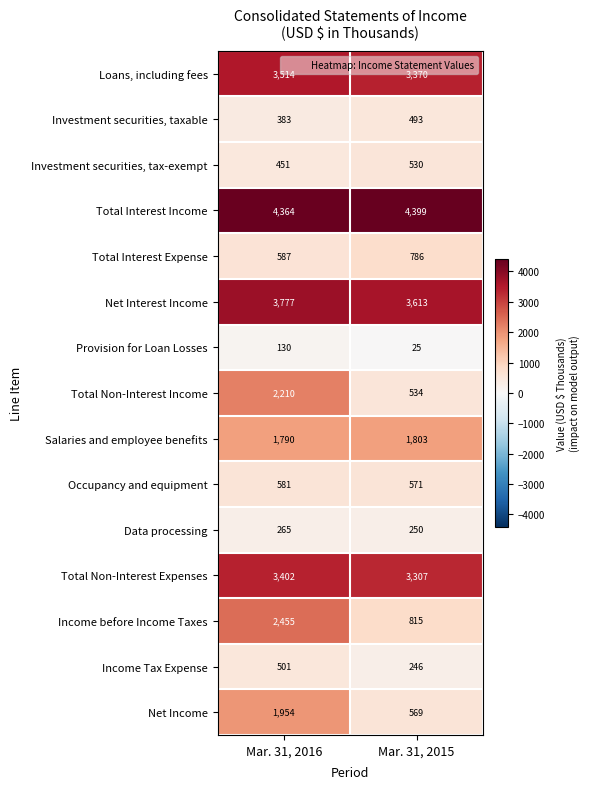

What is the spread (max minus min) of values at Mar. 31, 2015?

4374